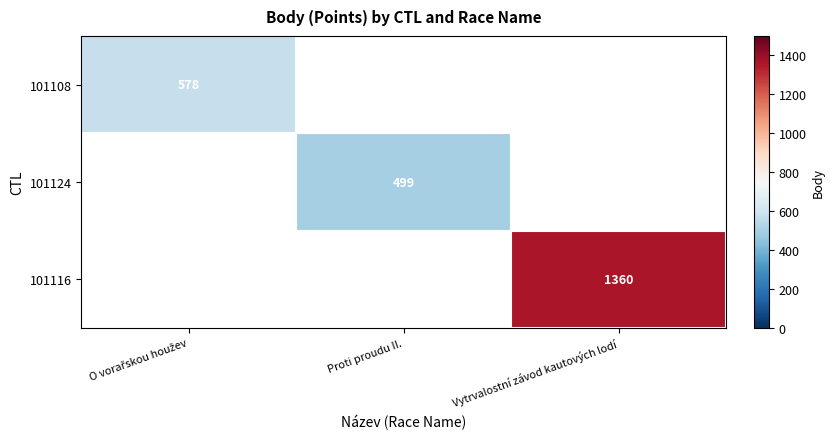

What is the maximum value shown in the chart?

1360.0